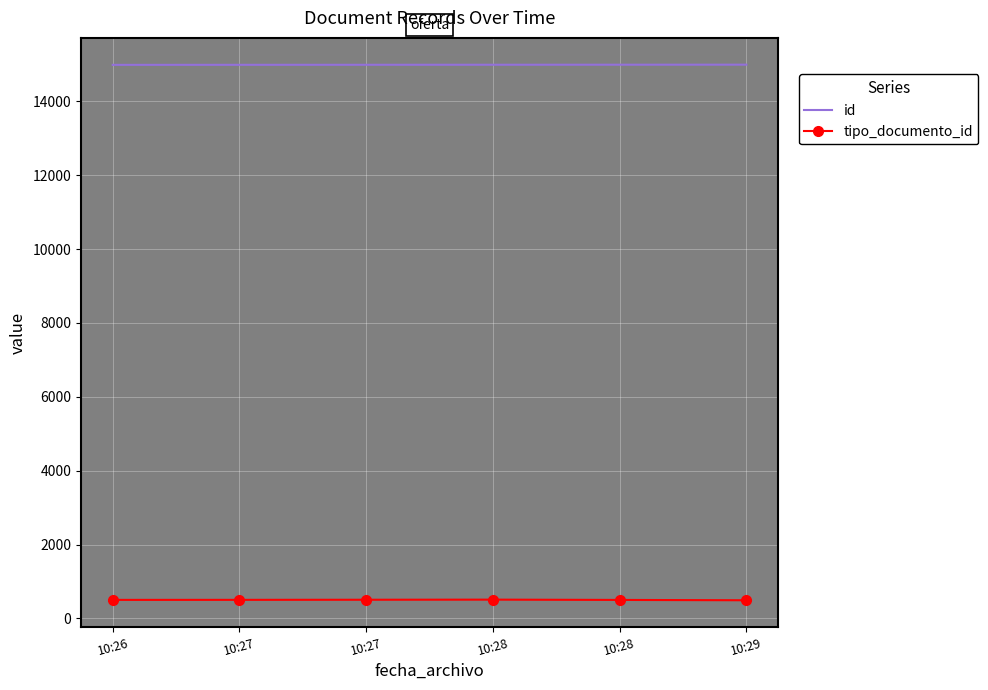

What are all the series names shown in the legend?

id, tipo_documento_id